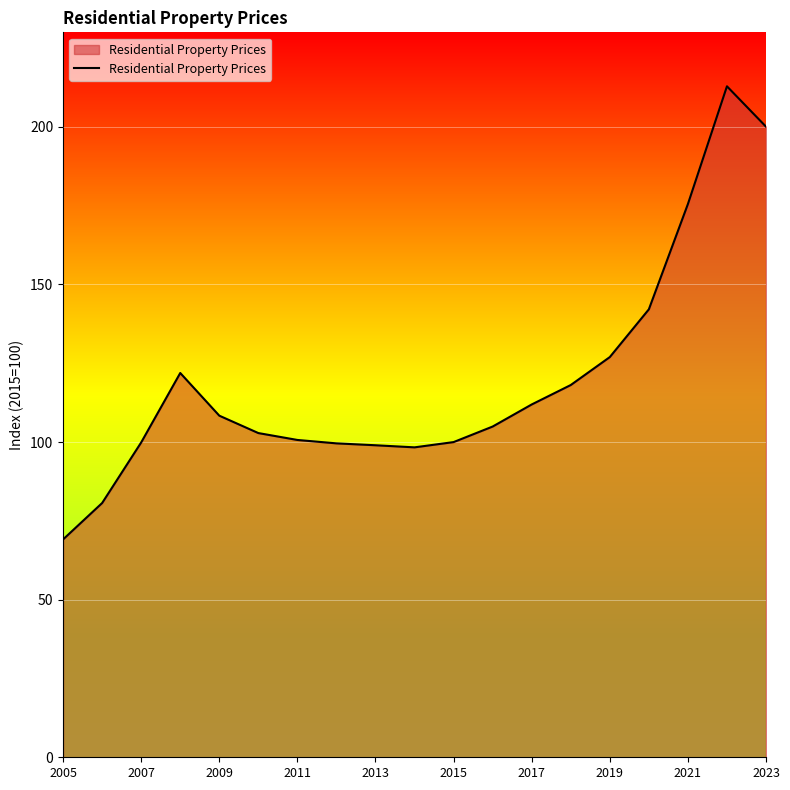

How many values are below 104?

9